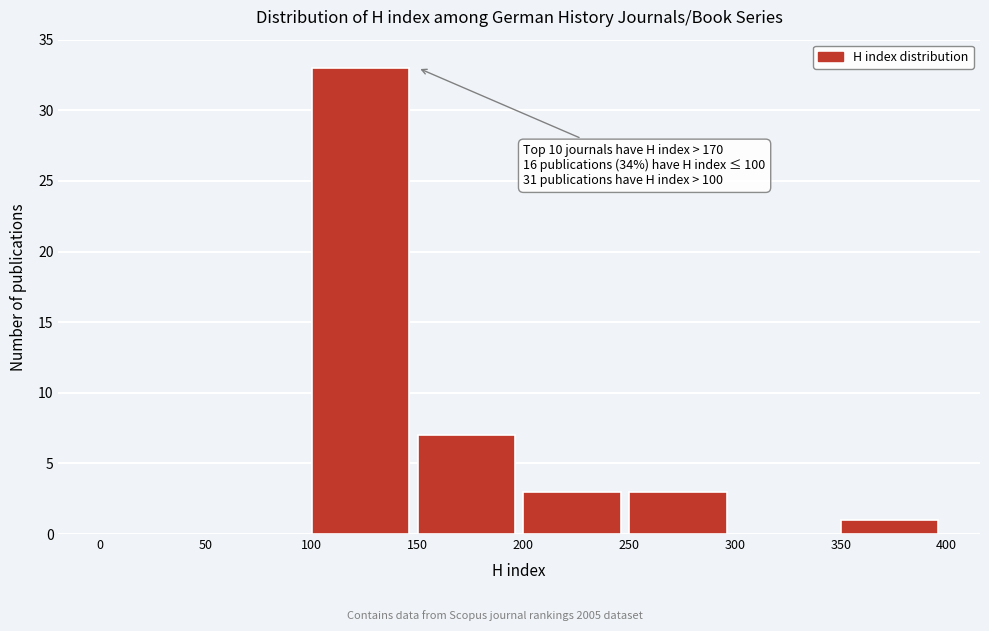

Which range on the x-axis has the tallest bar?

100 to 150